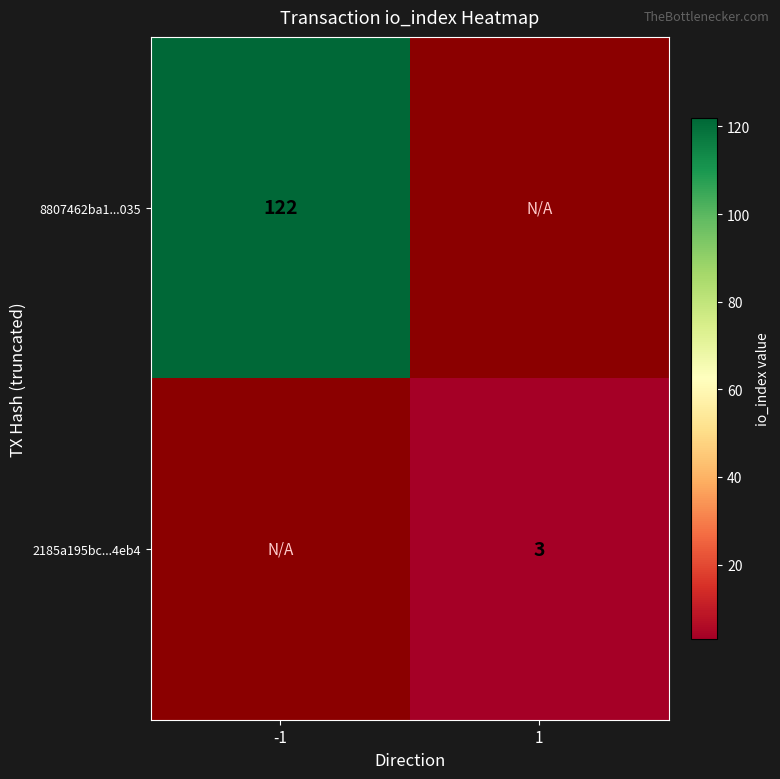

The 2185a195bc...4eb4 series shows 3 at 1. True or false?

True